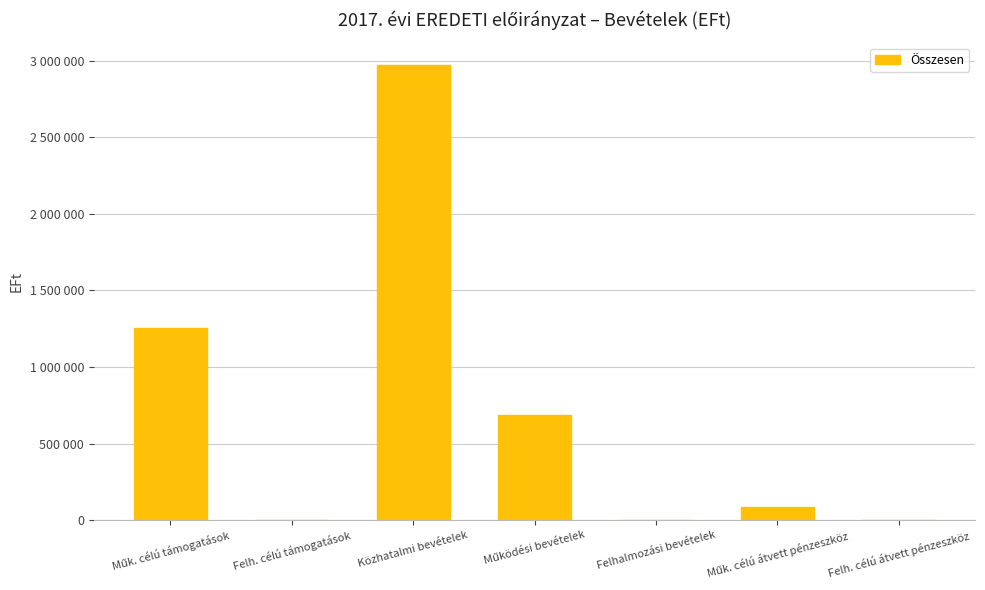

Rank the categories by value from lowest to highest.

Felh. célú támogatások, Felhalmozási bevételek, Felh. célú átvett pénzeszköz, Műk. célú átvett pénzeszköz, Működési bevételek, Műk. célú támogatások, Közhatalmi bevételek